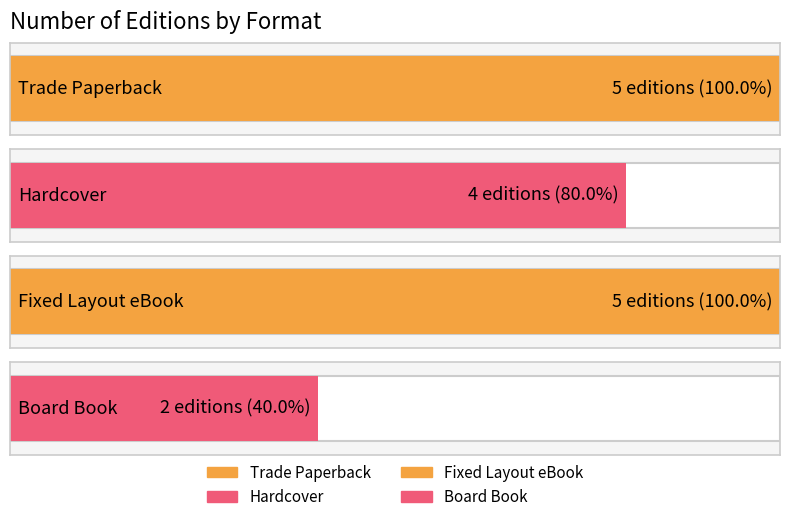

Does the chart contain stacked bars?

No